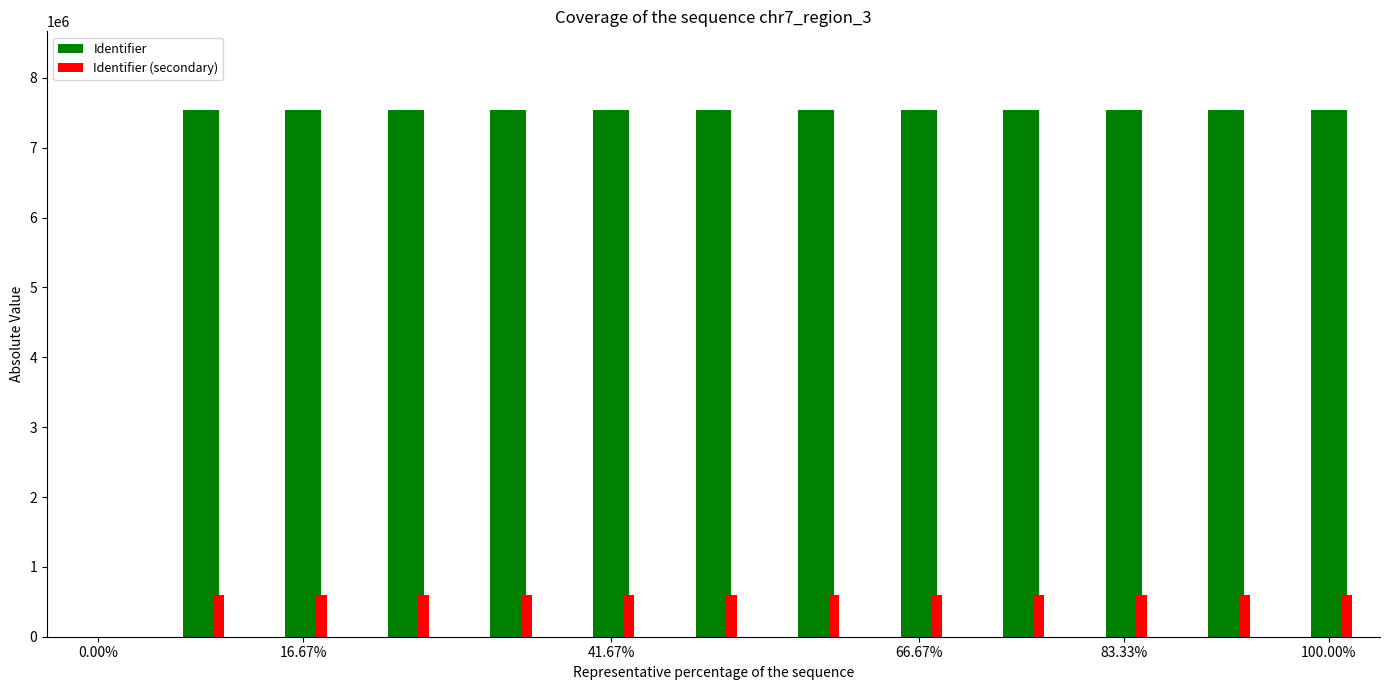

Which series has the largest total across all categories?

Identifier